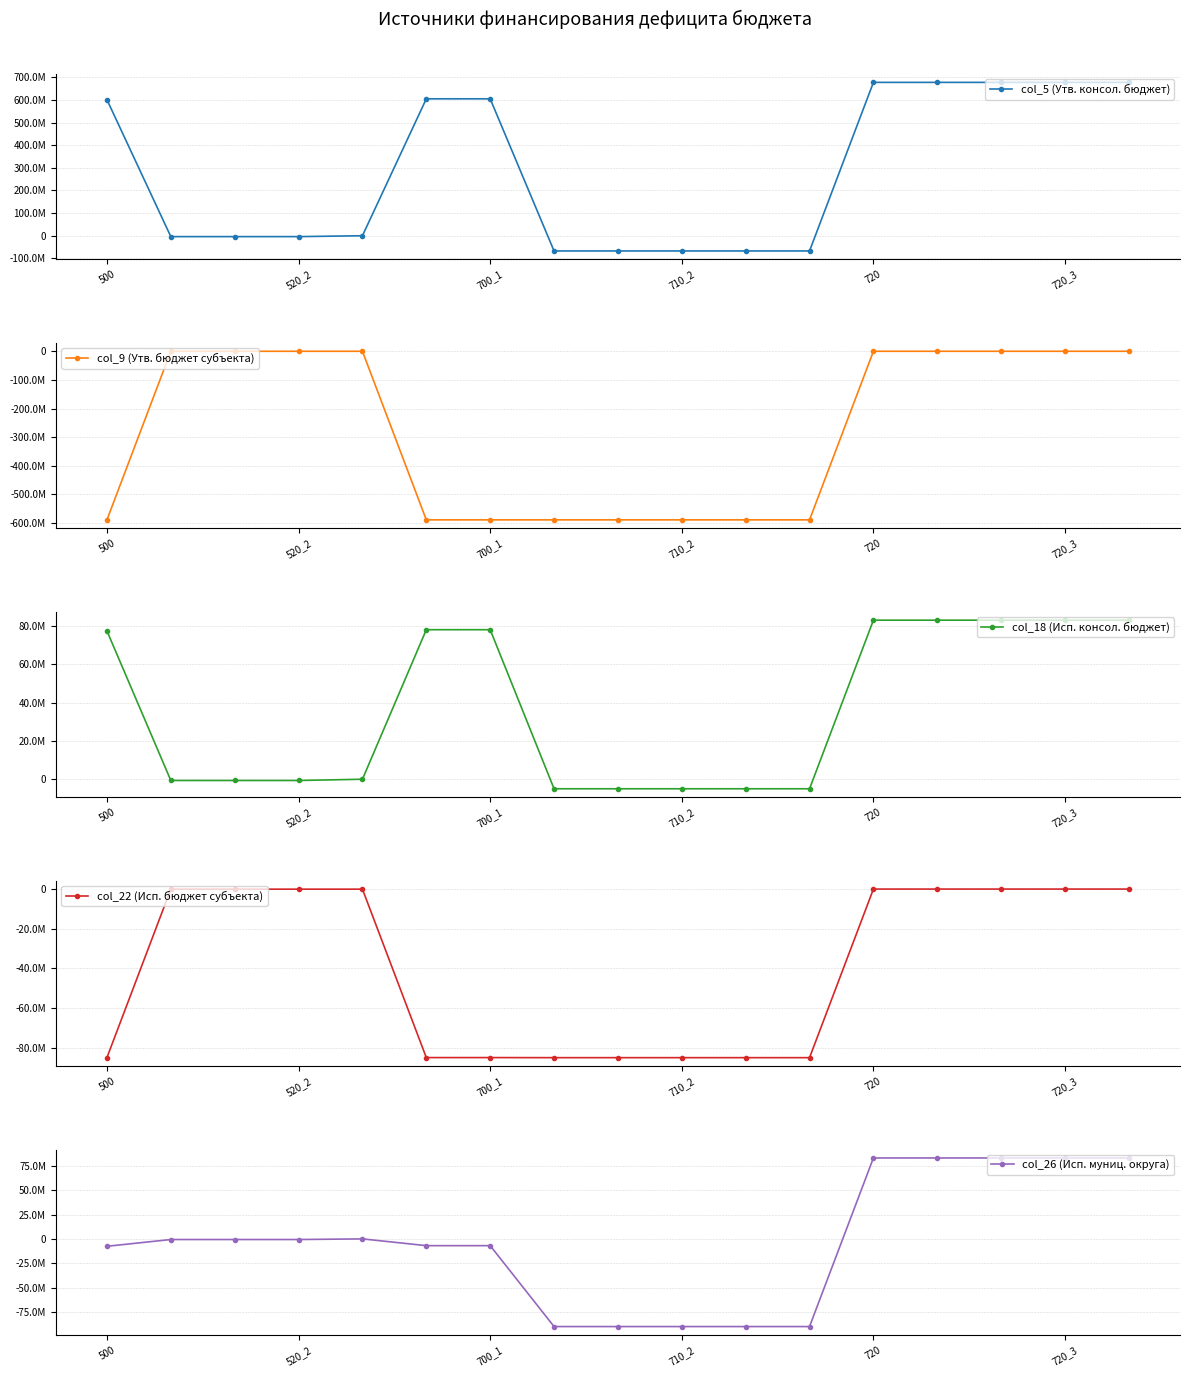

After their last crossing, which series has the higher values: col_22 (Исп. бюджет субъекта) or col_18 (Исп. консол. бюджет)?

col_22 (Исп. бюджет субъекта)